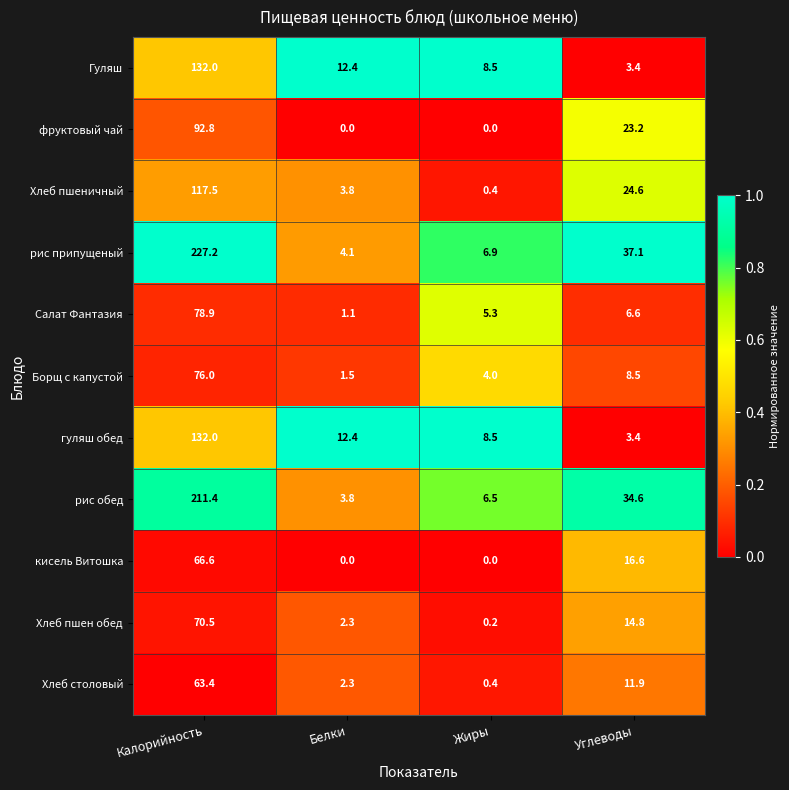

What is the maximum value shown in the chart?

227.2